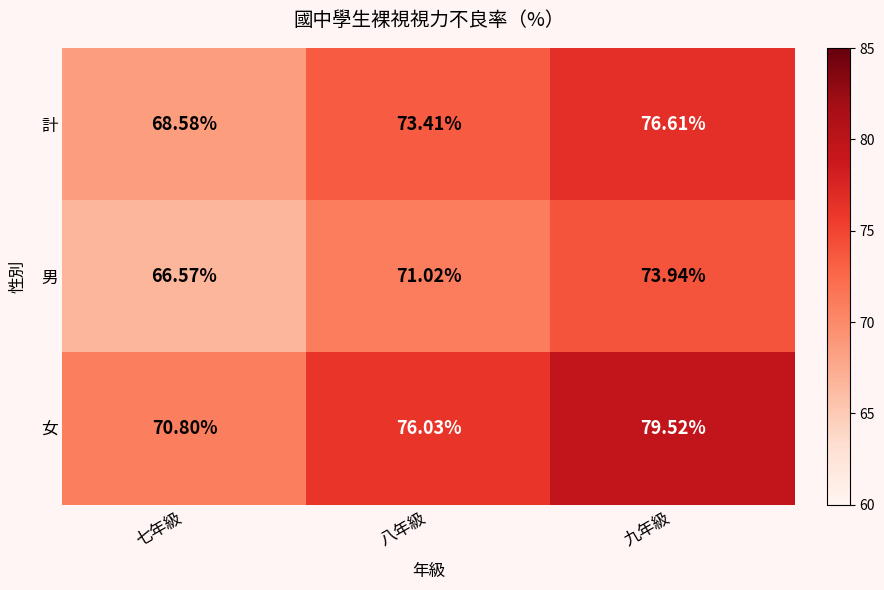

What is the spread (max minus min) of values at 七年級?

4.2